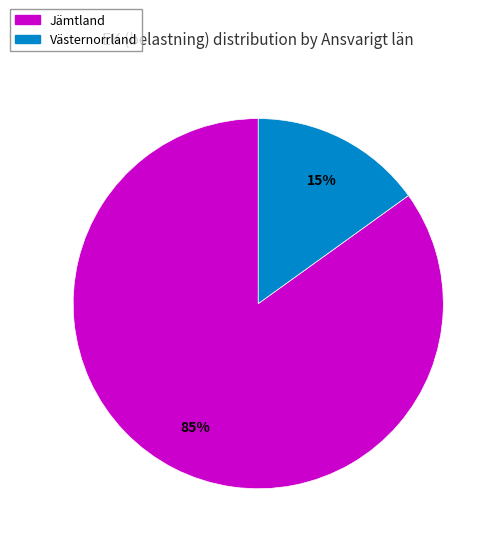

Rank the categories by value from highest to lowest.

Jämtland, Västernorrland